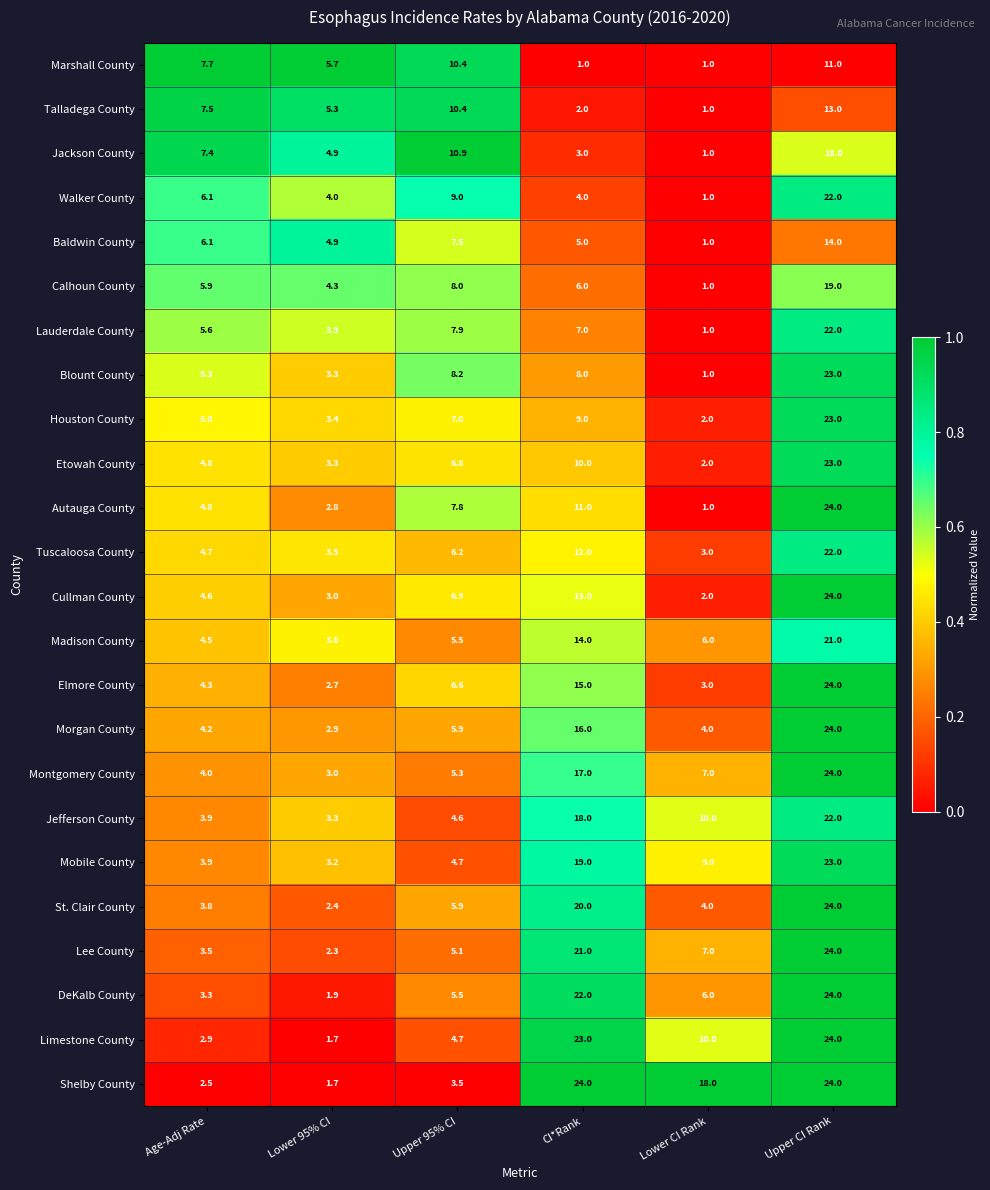

What is the difference between the highest and lowest values at Age-Adj Rate?

5.2